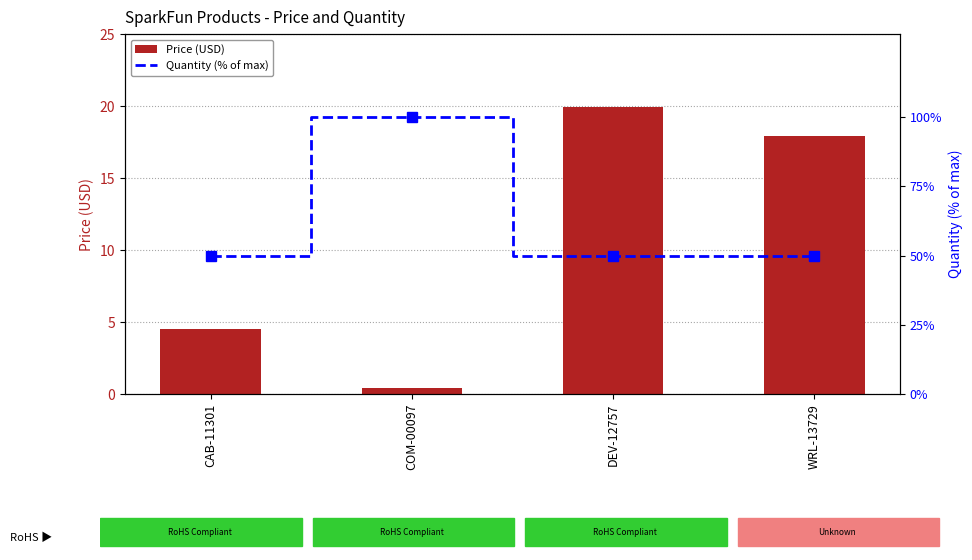

At which category is the sum across all series the highest?

COM-00097